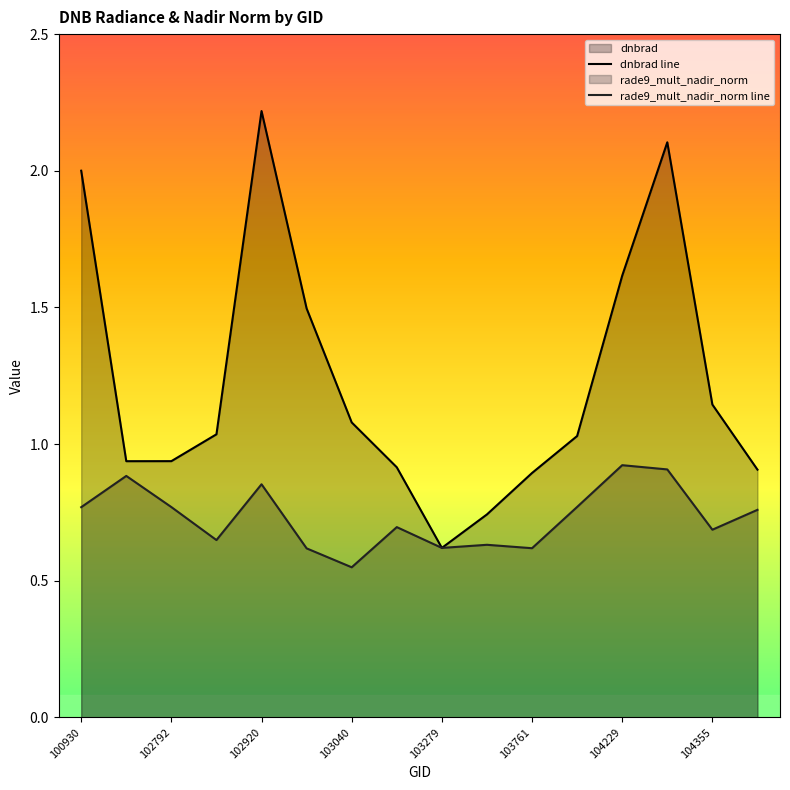

Rank the series at 104229 from highest to lowest value.

dnbrad line, rade9_mult_nadir_norm line